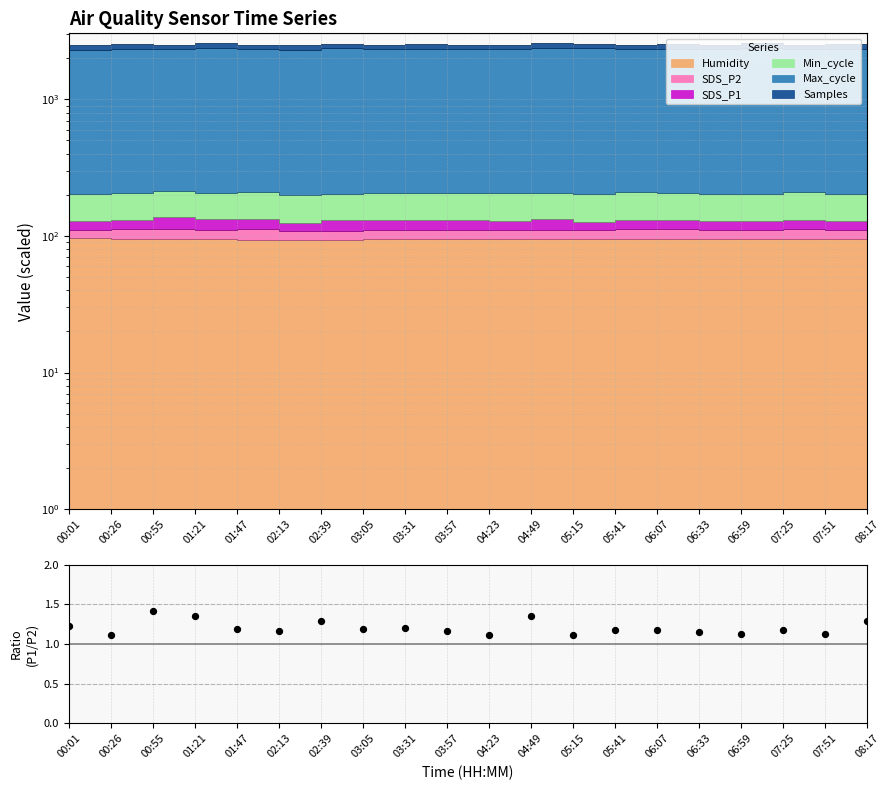

What is the change in value from 03:05 to 04:23?

-0.1